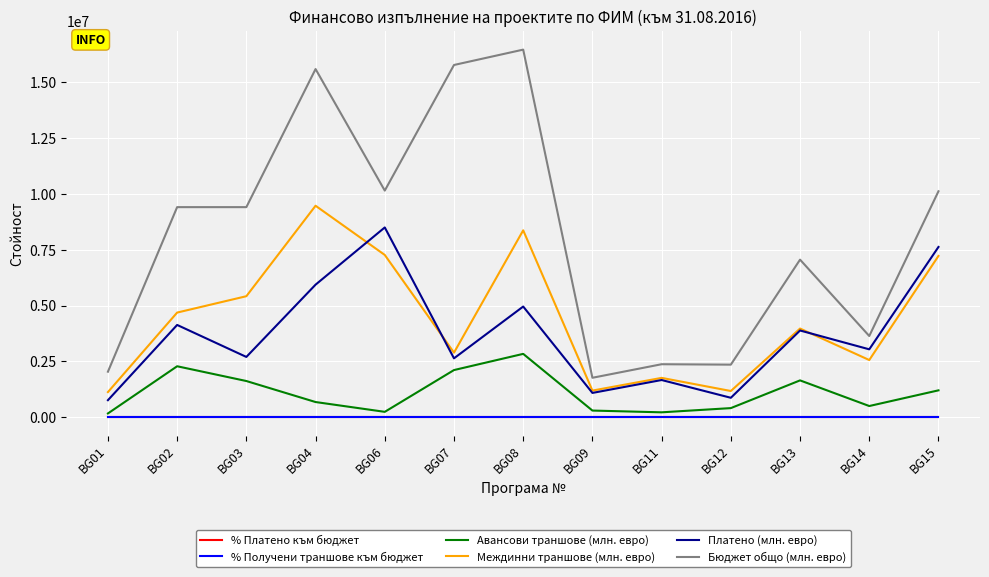

What is the sum of all Платено (млн. евро) values?

47791980.0